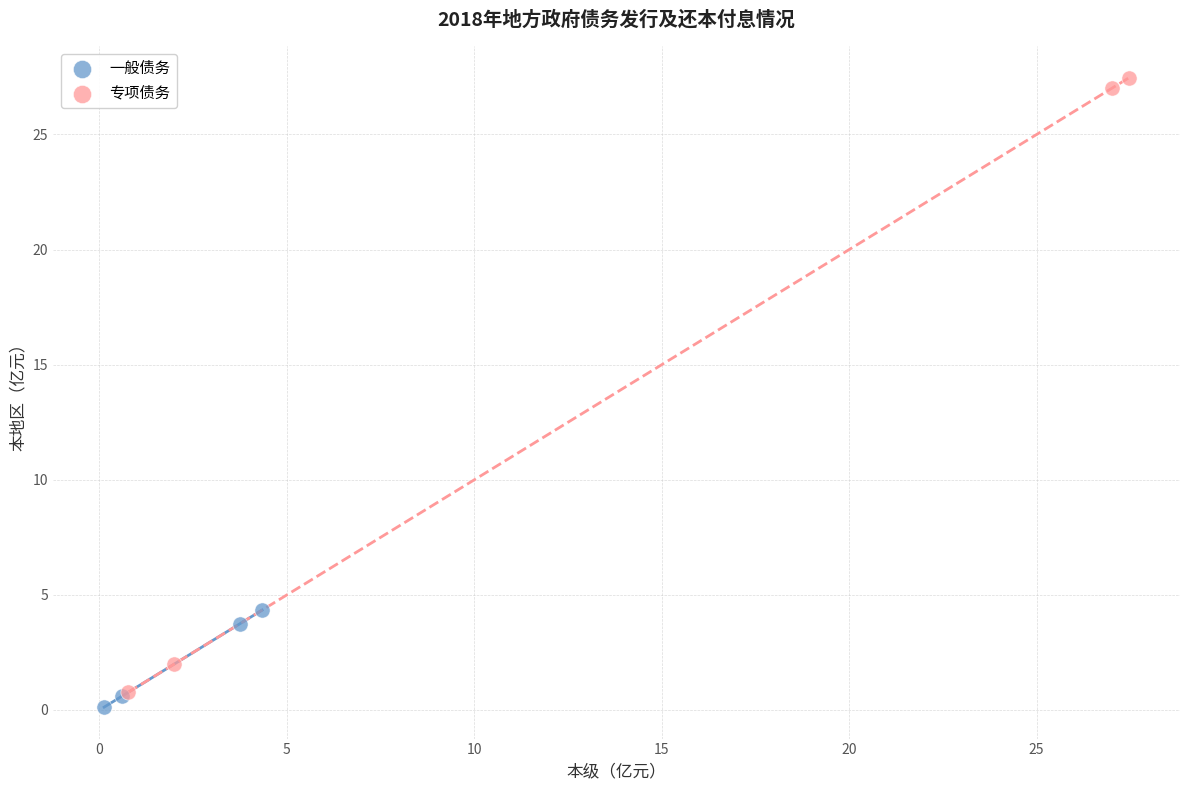

What are all the series names shown in the legend?

一般债务, 专项债务